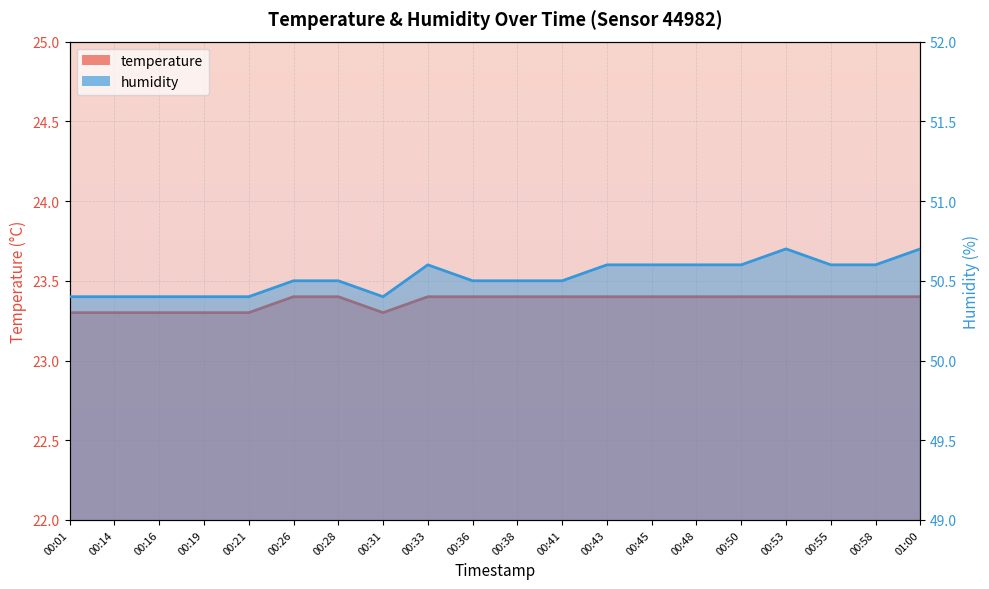

Between 00:50 and 01:00, which series saw the biggest shift?

humidity